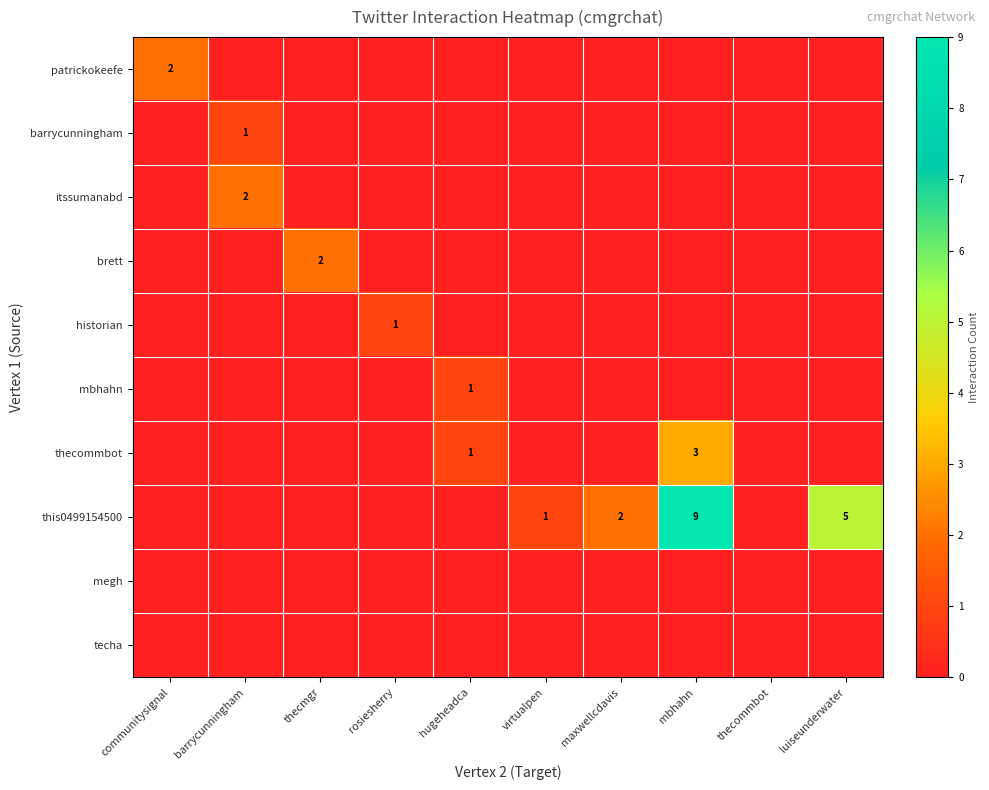

At how many categories does at least one series exceed 3?

2